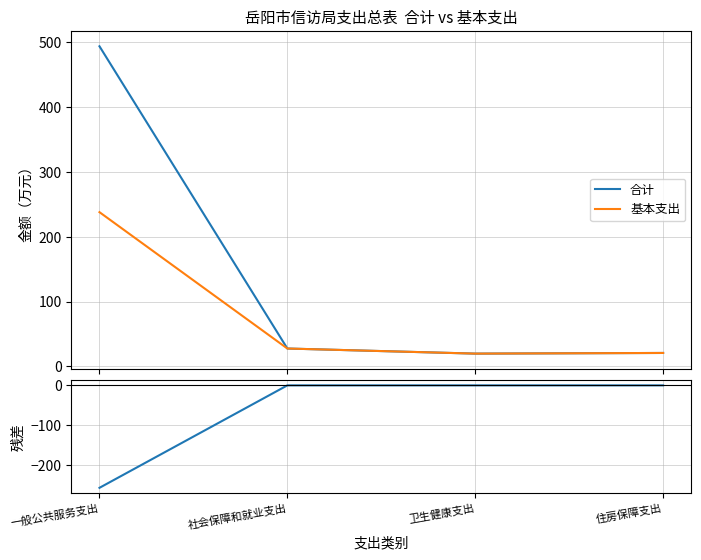

What are all the series names shown in the legend?

合计, 基本支出, 残差 (基本支出-合计)